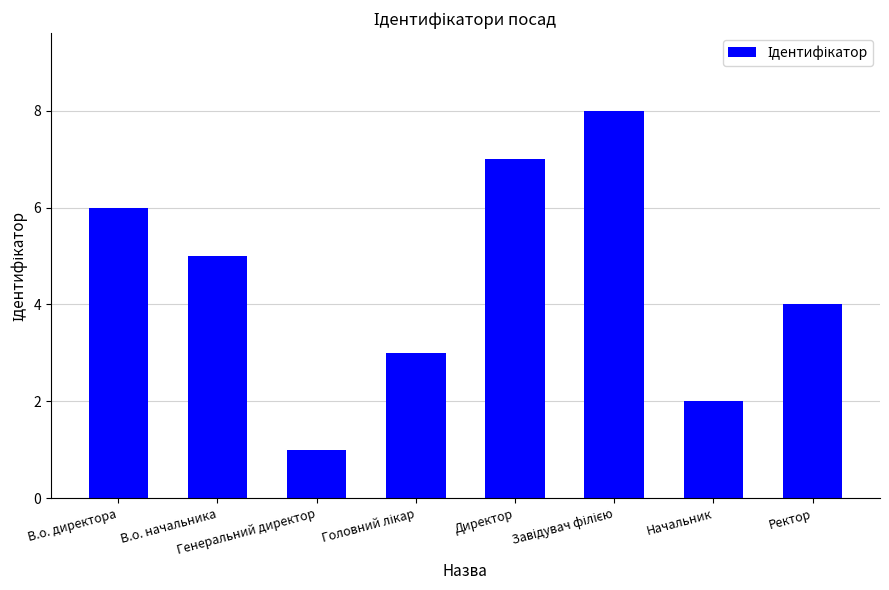

Which has a higher value, Начальник or Директор?

Директор